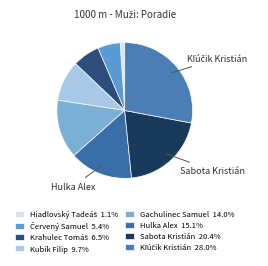

Is it true that Sabota Kristián is 33% of the pie?

False